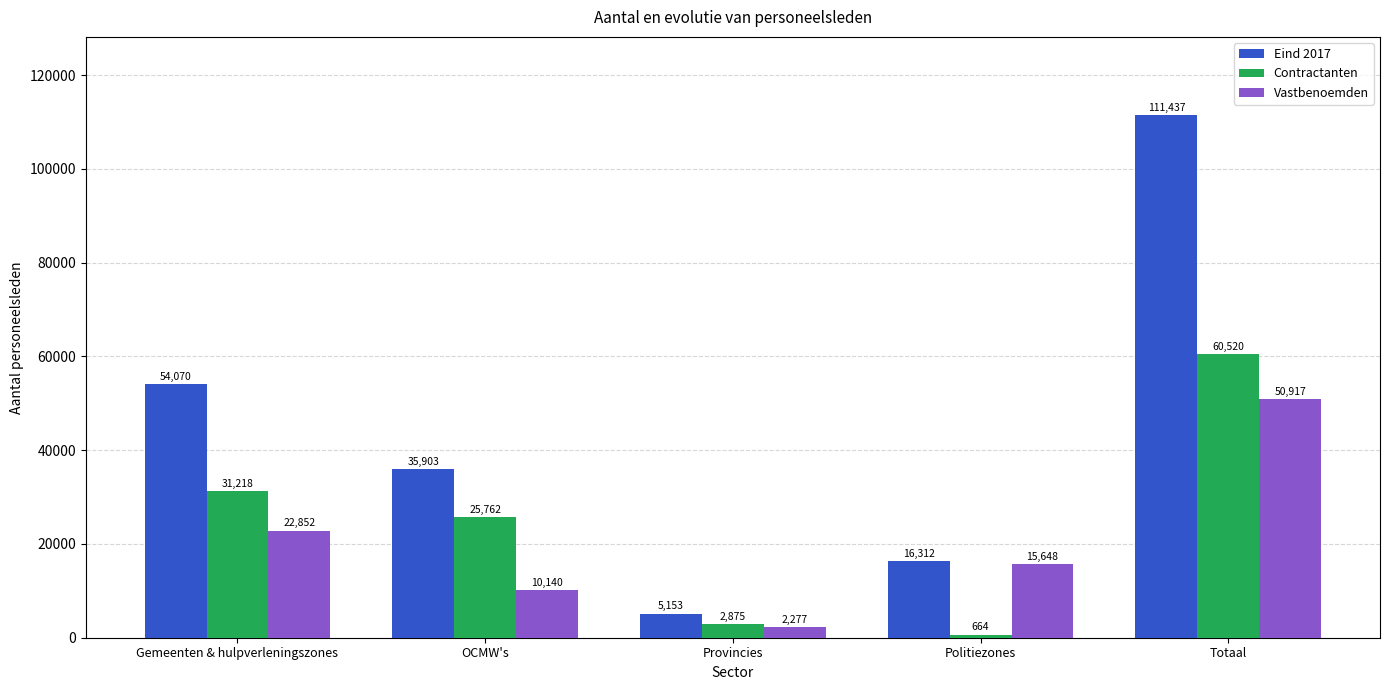

The Contractanten series shows 36913 at OCMW's. True or false?

False